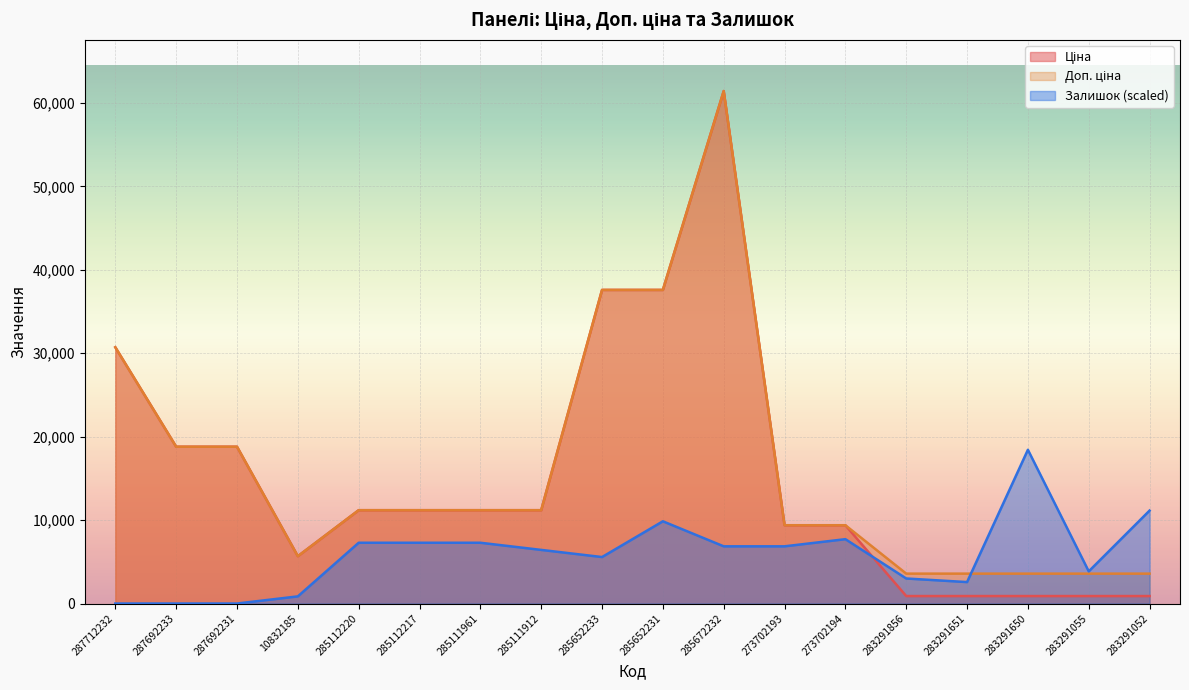

Between 285112217 and 283291650, which series saw the biggest shift?

Залишок